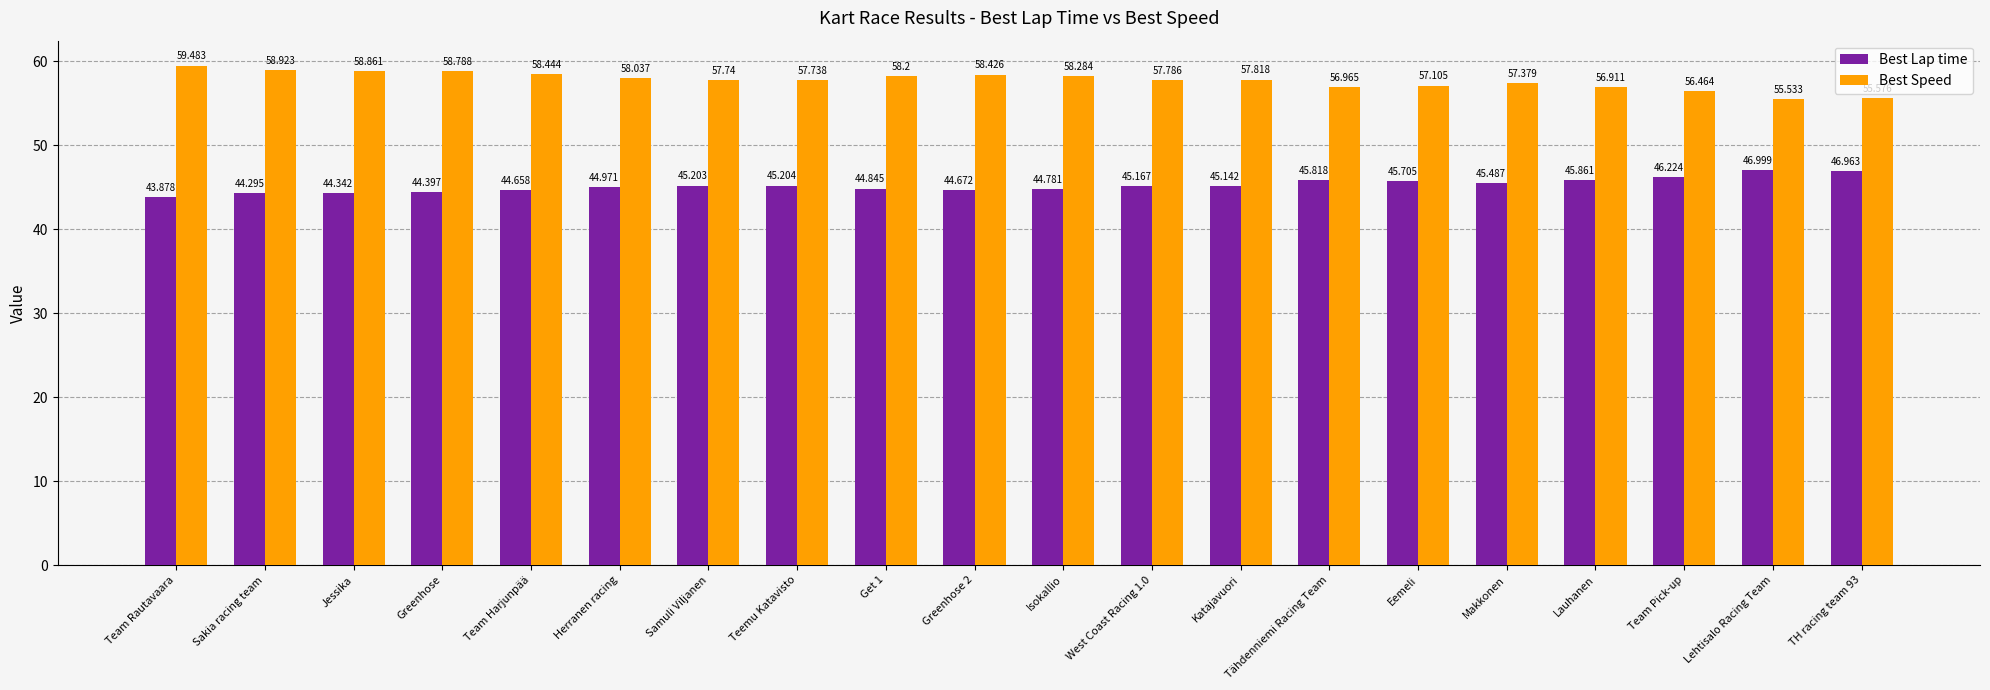

Is the value of Best Lap time at Lehtisalo Racing Team greater than the value of Best Speed at Greenhose?

No